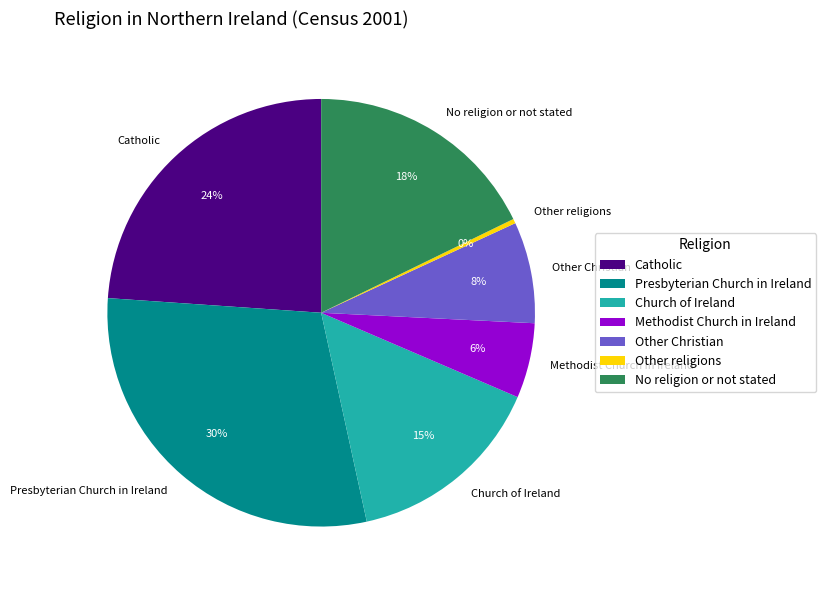

True or false: Methodist Church in Ireland accounts for 6% of the total.

True